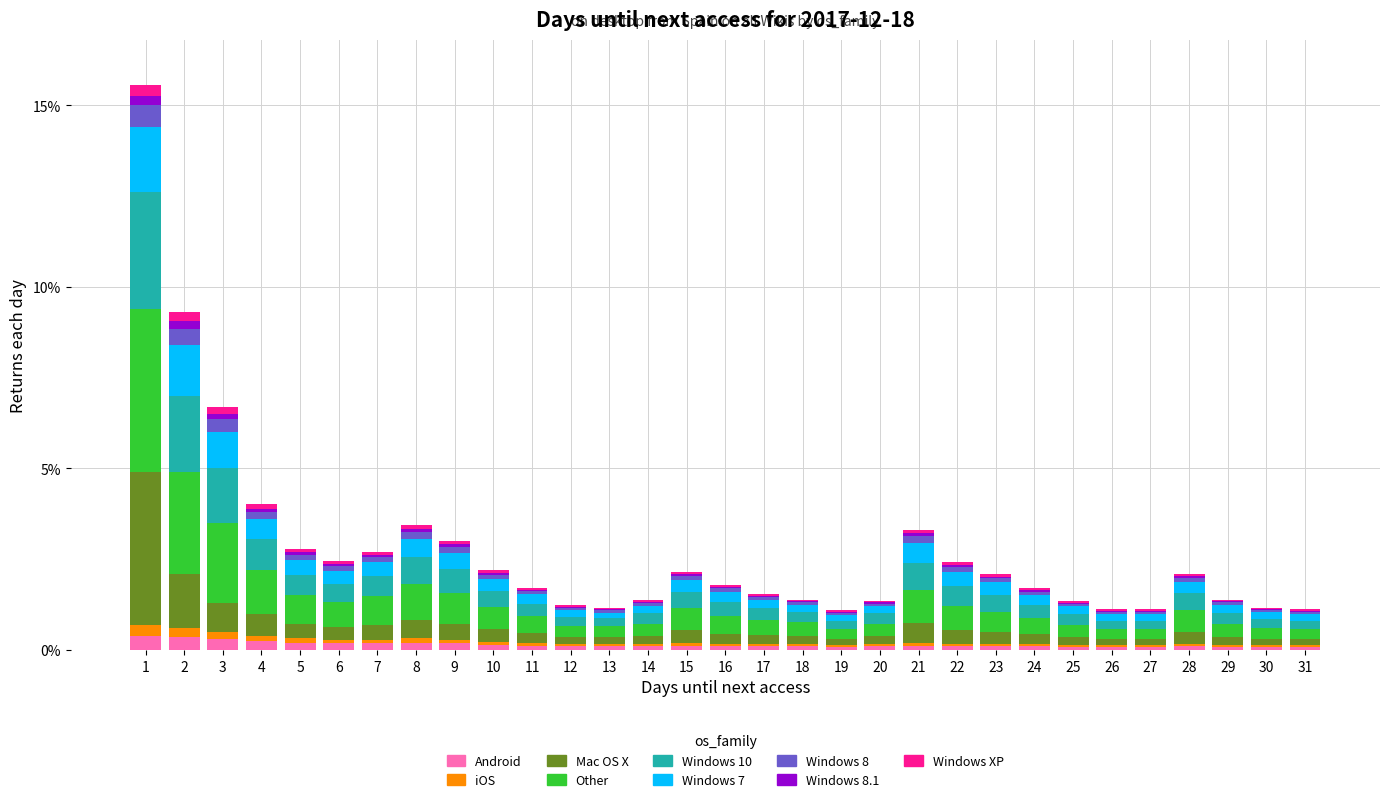

What is the highest value of the Android series?

0.4